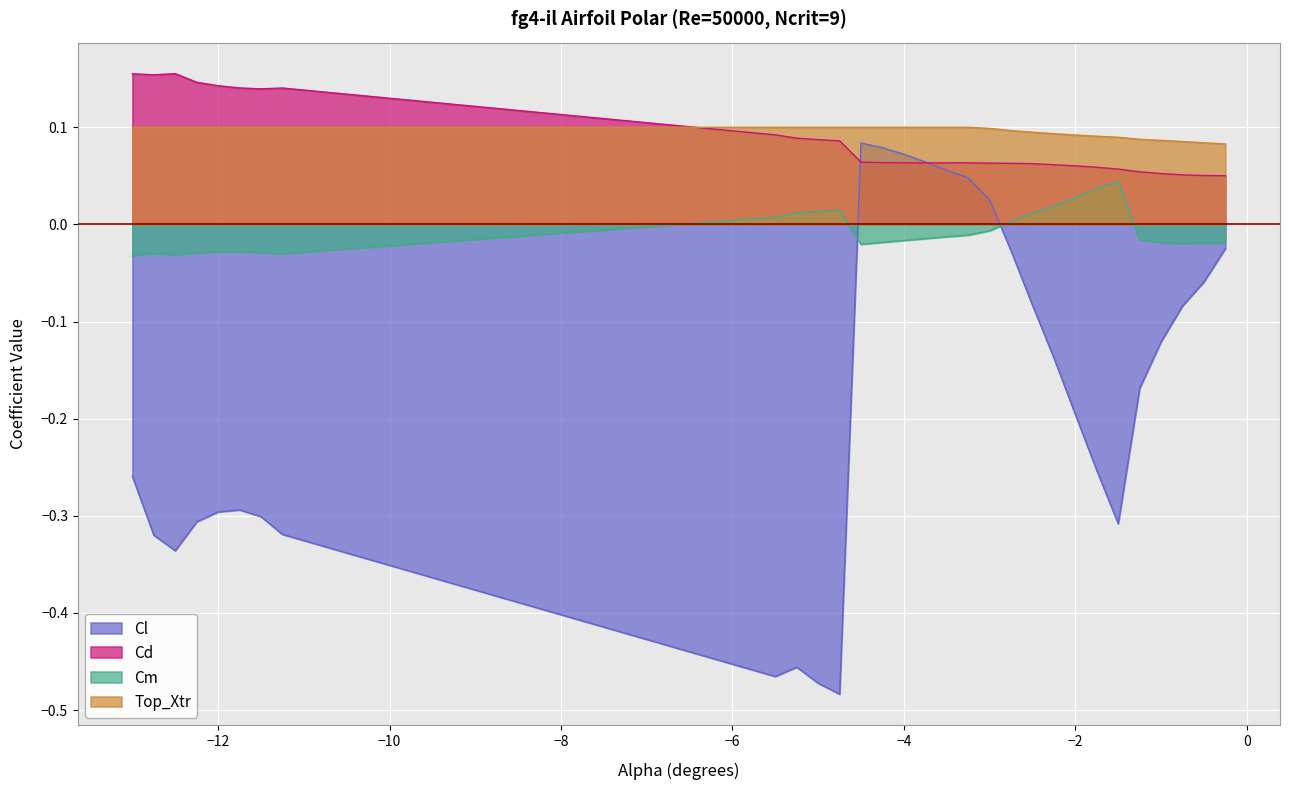

What position from the right is -5.25?

21